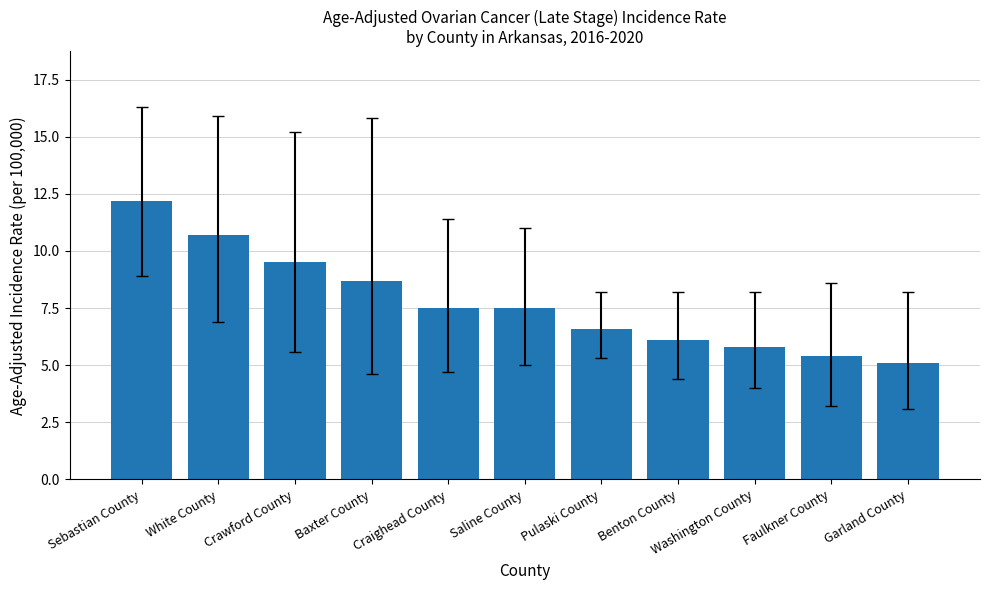

The value at Crawford County is 5.7. True or false?

False